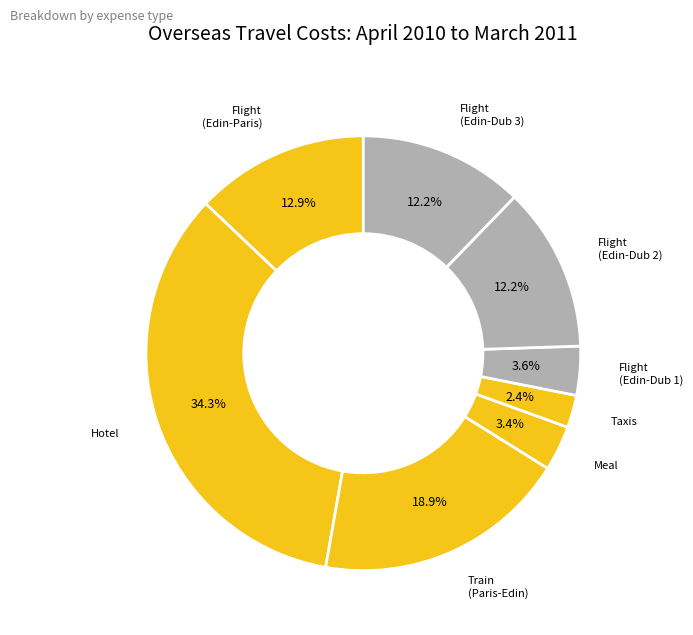

Which slice is the largest?

Hotel